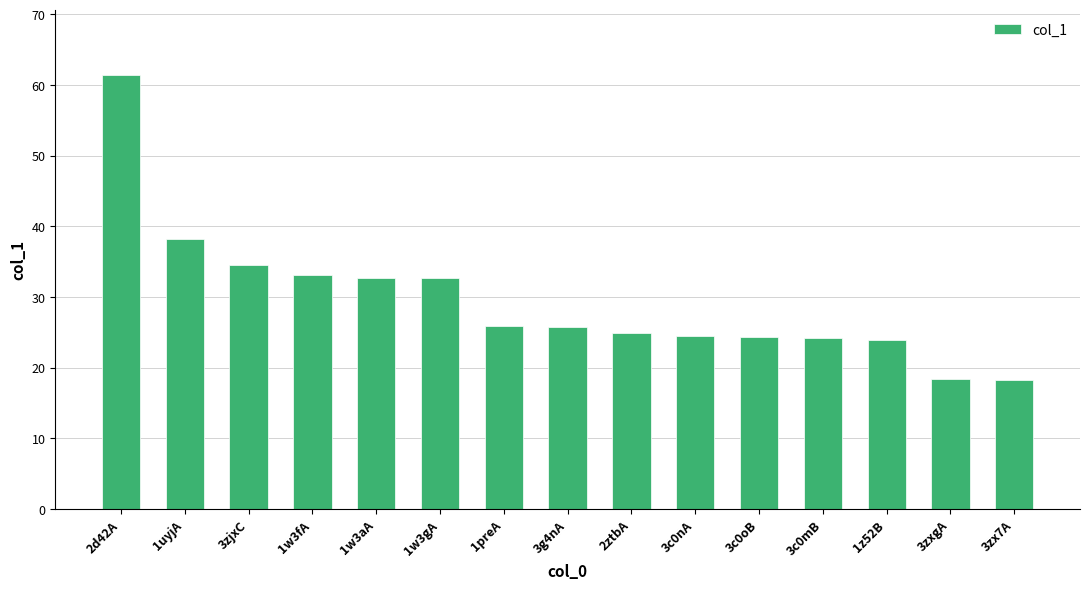

What position from the left is 1w3aA?

5